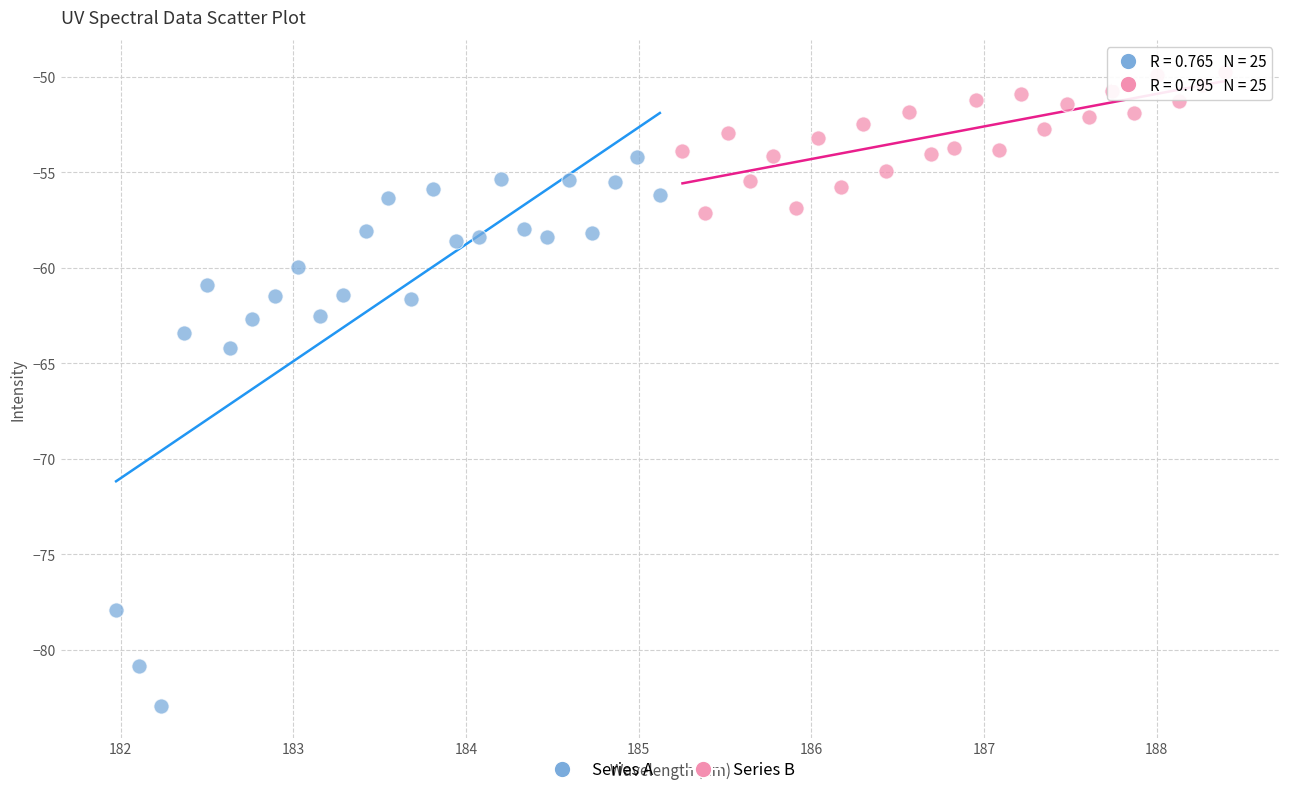

Which series has the largest Y range (max minus min)?

Series A